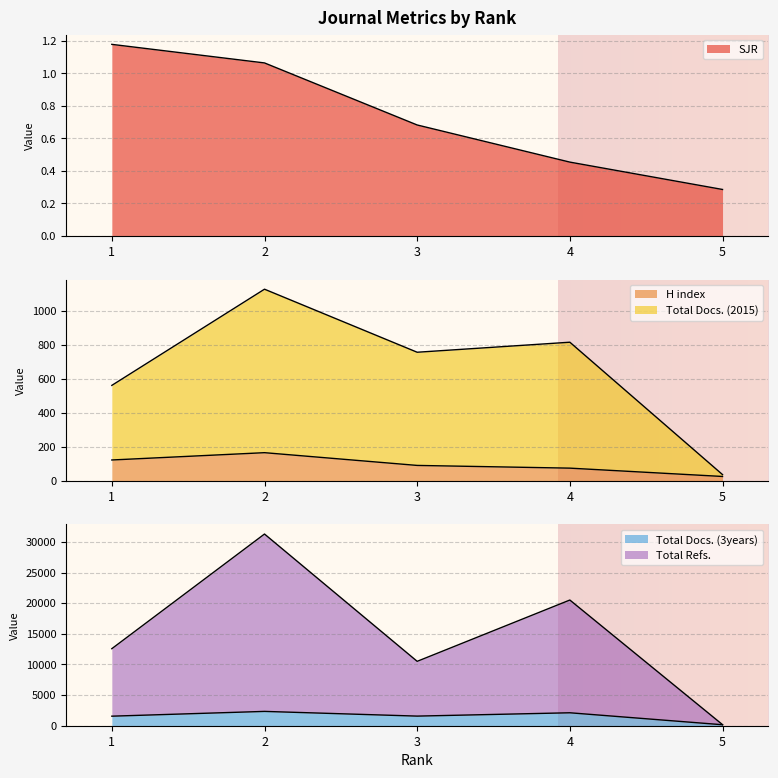

How many lines are shown in the chart?

5